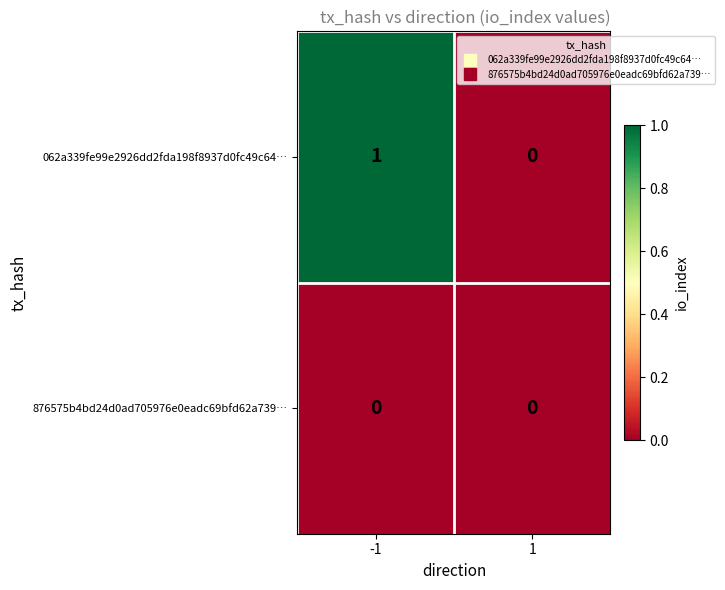

Reading right to left, extract all data points from this chart.

062a339fe99e2926dd2fda198f8937d0fc49c64…: 1=0	-1=1
876575b4bd24d0ad705976e0eadc69bfd62a739…: 1=0	-1=0